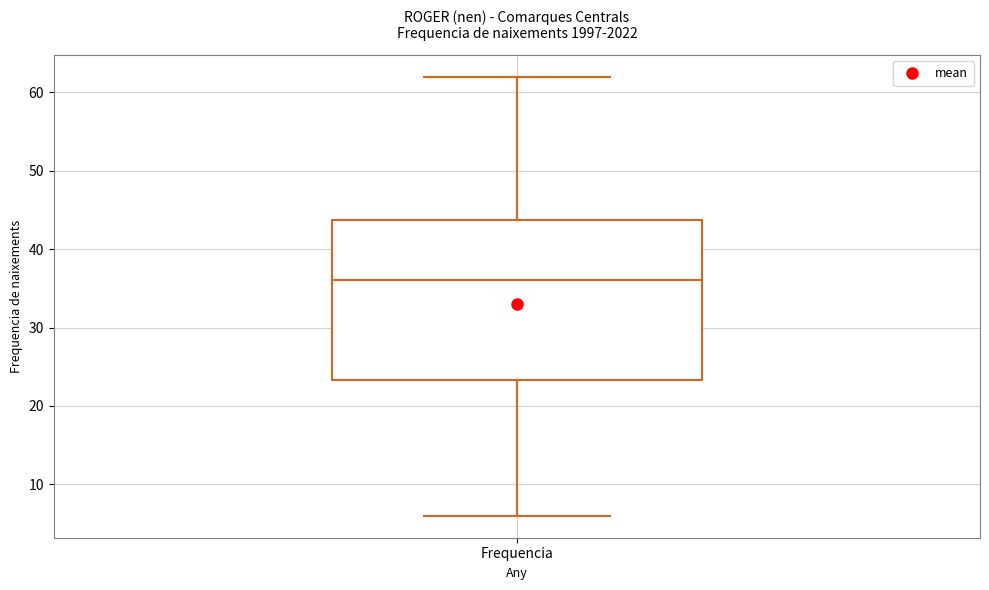

Where does the lower whisker of the box for Frequencia end on the y-axis? The values are not printed on the chart, so give them approximately, as read against the axis.

6